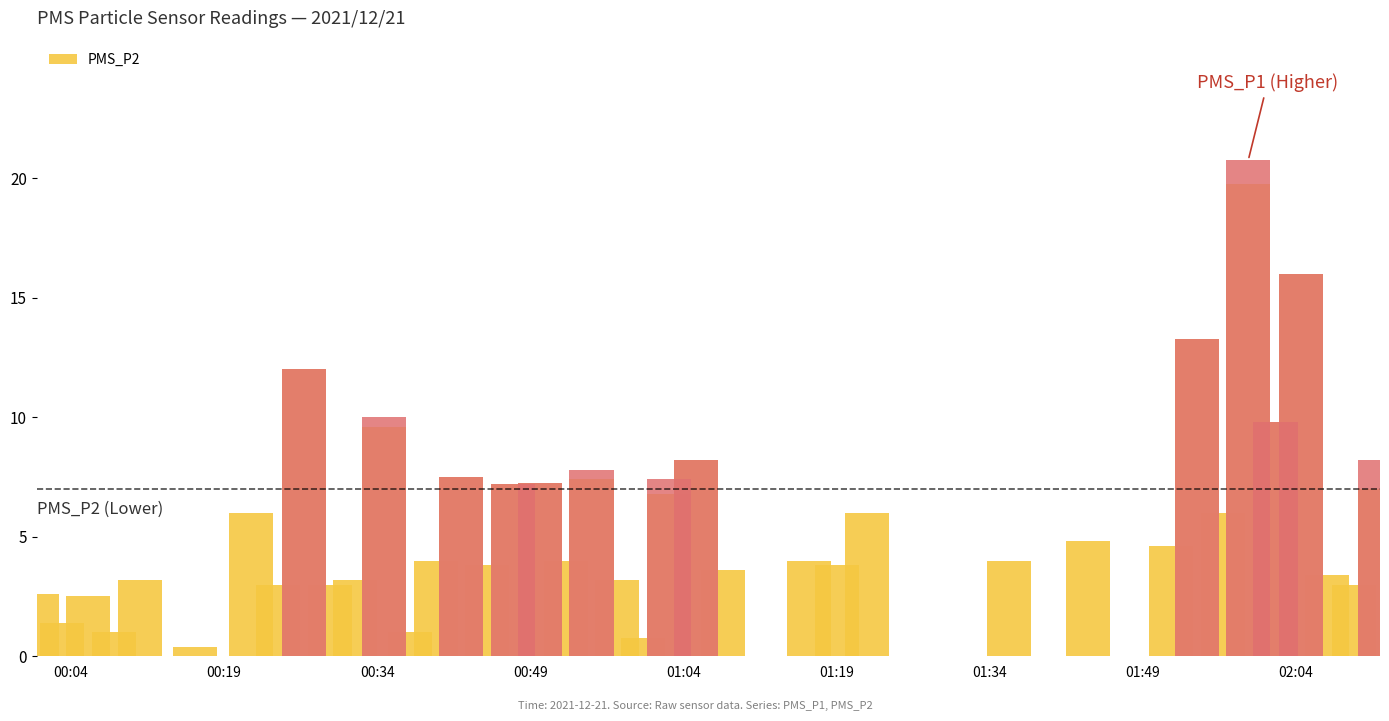

Reading left to right, list all the values displayed in this chart.

PMS_P1: 3.6	1.4	2.5	1.0	3.2	0.4	6.0	3.0	12.0	3.0	3.8	10.0	1.0	4.0	7.5	3.8	7.2	7.2	5.6	7.8	3.2	0.8	7.4	8.2	3.6	0.0	4.0	3.8	6.2	4.0	4.8	4.6	13.2	6.8	20.8	9.8	16.0	4.4	3.0	8.2
PMS_P2: 2.6	1.4	2.5	1.0	3.2	0.4	6.0	3.0	12.0	3.0	3.2	9.6	1.0	4.0	7.5	3.8	7.2	7.2	4.0	7.4	3.2	0.8	6.8	8.2	3.6	0.0	4.0	3.8	6.0	4.0	4.8	4.6	13.2	6.0	19.8	9.8	16.0	3.4	3.0	7.0